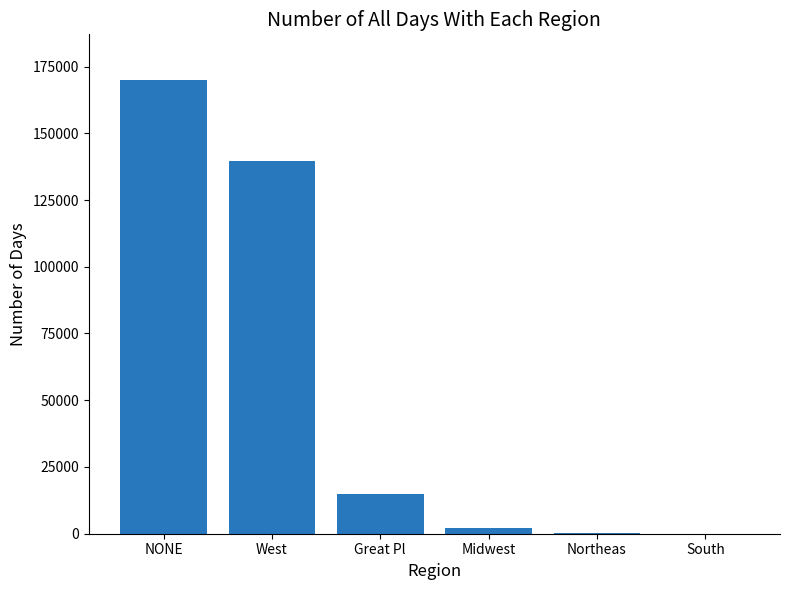

The value at Great Pl is 7774. True or false?

False